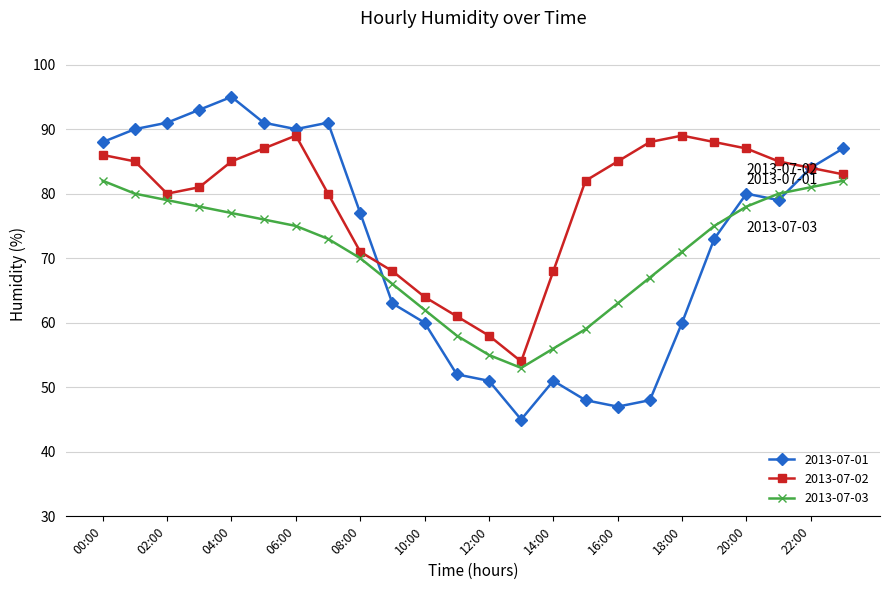

How many times do 2013-07-03 and 2013-07-01 cross each other?

4